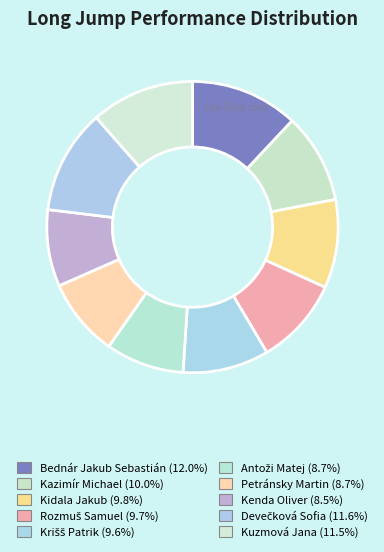

Which category has the smallest portion of the pie?

Kenda Oliver